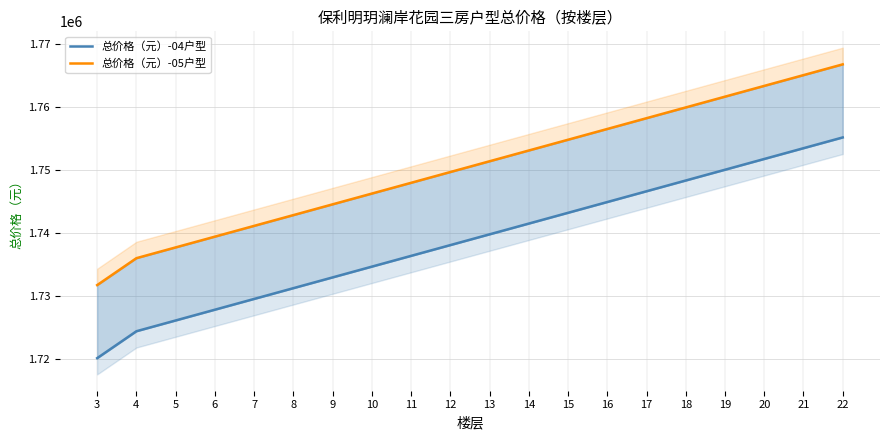

List the series in order of their overall mean, lowest first.

总价格（元）-04户型, 总价格（元）-05户型